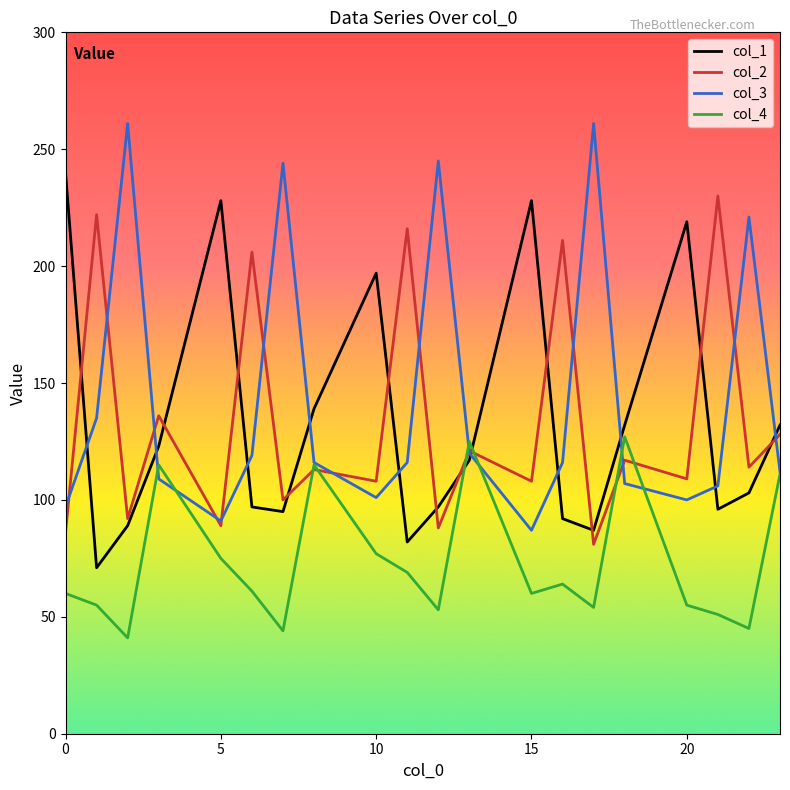

Which series has the largest total across all categories?

col_3